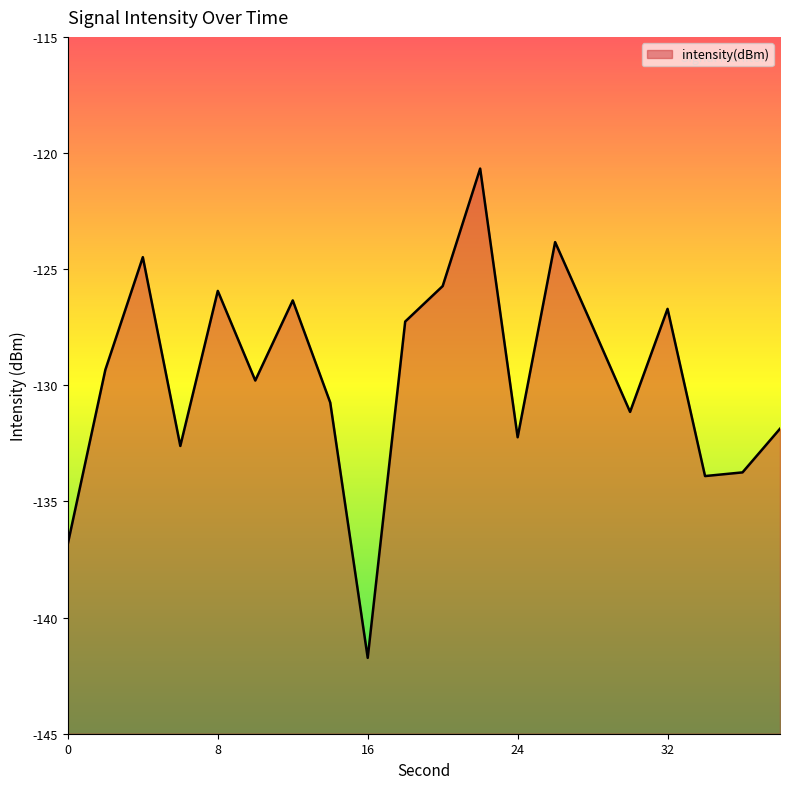

What is the difference between the maximum and minimum values?

21.1